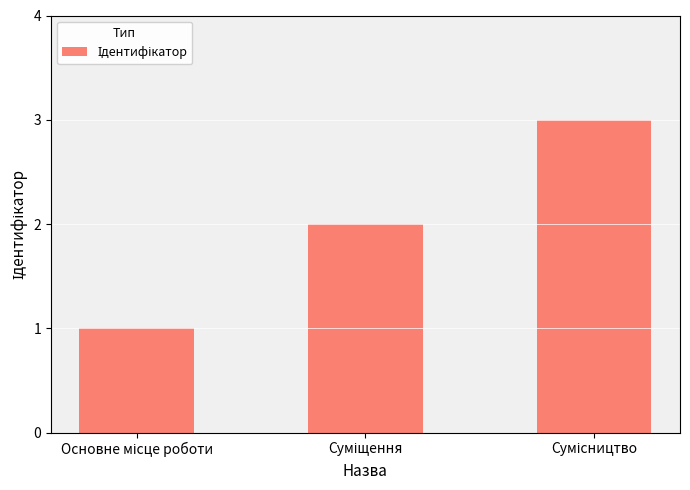

Are the bars horizontal?

No